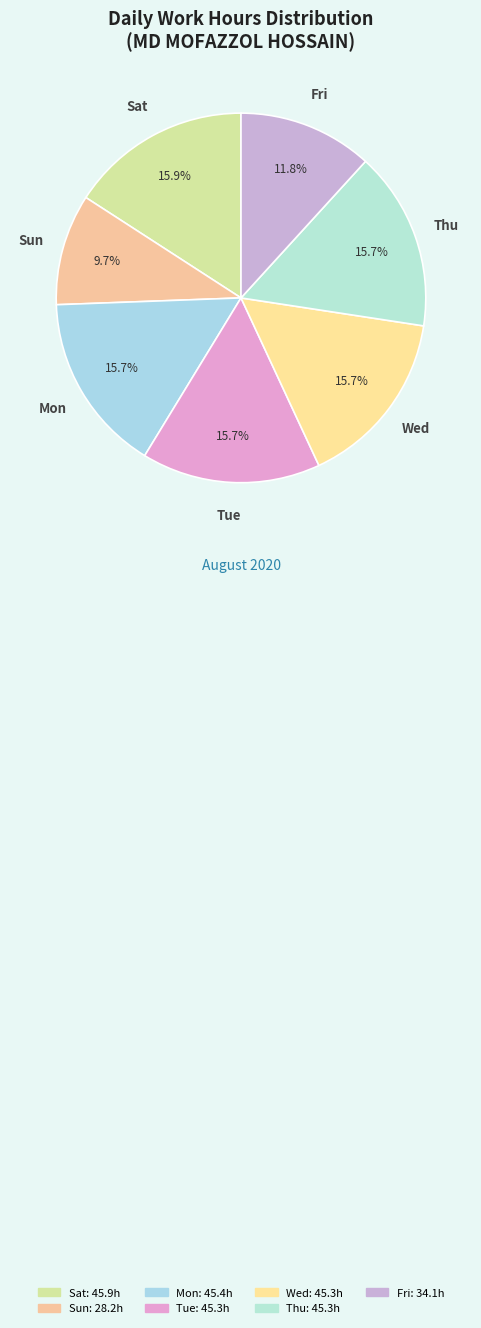

Does any single category account for the majority?

No